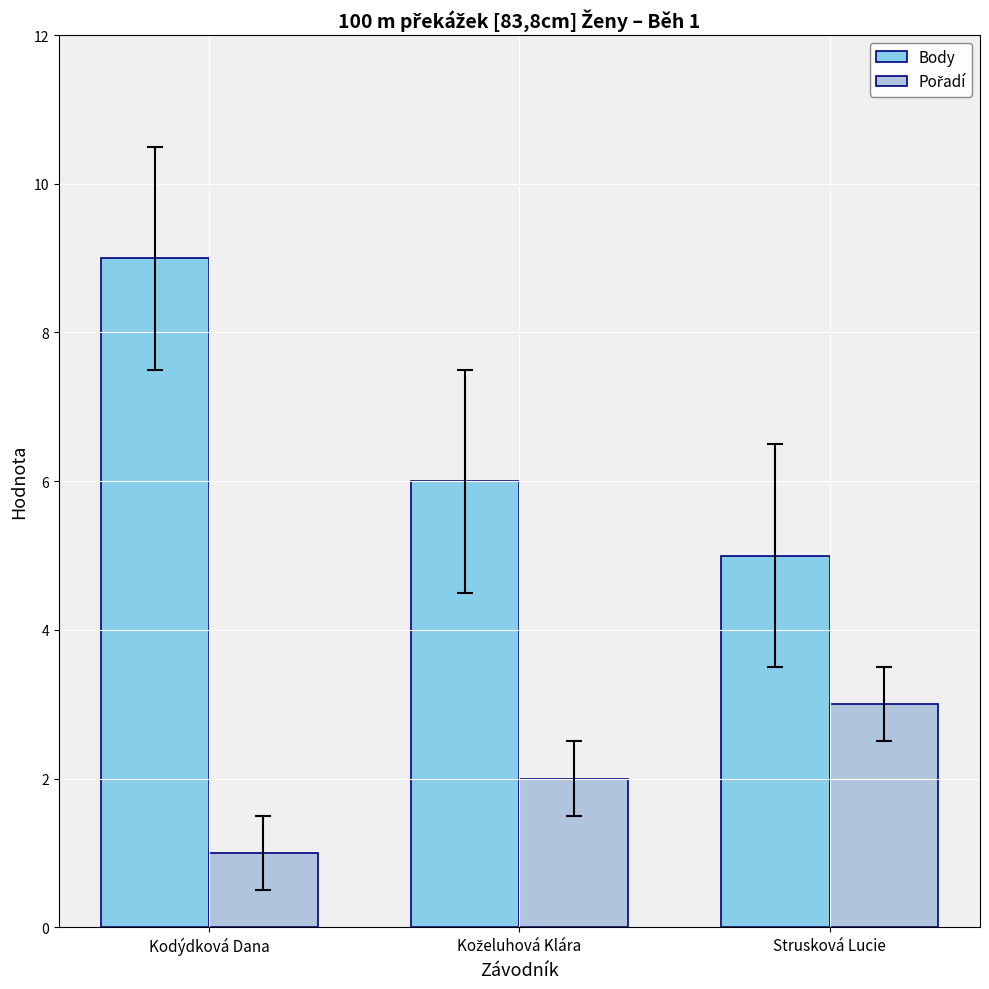

Which series has the largest range (max minus min)?

Body